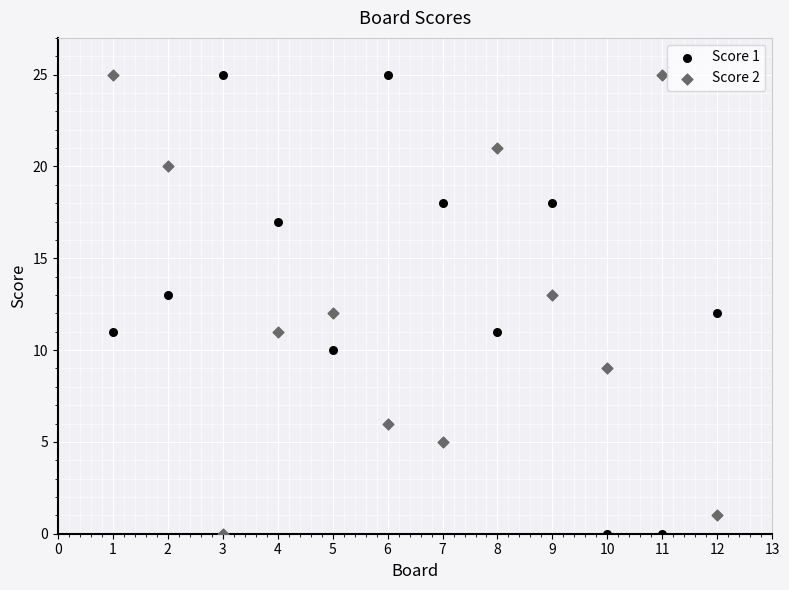

What is the X range (max minus min) for the scatter plot?

11